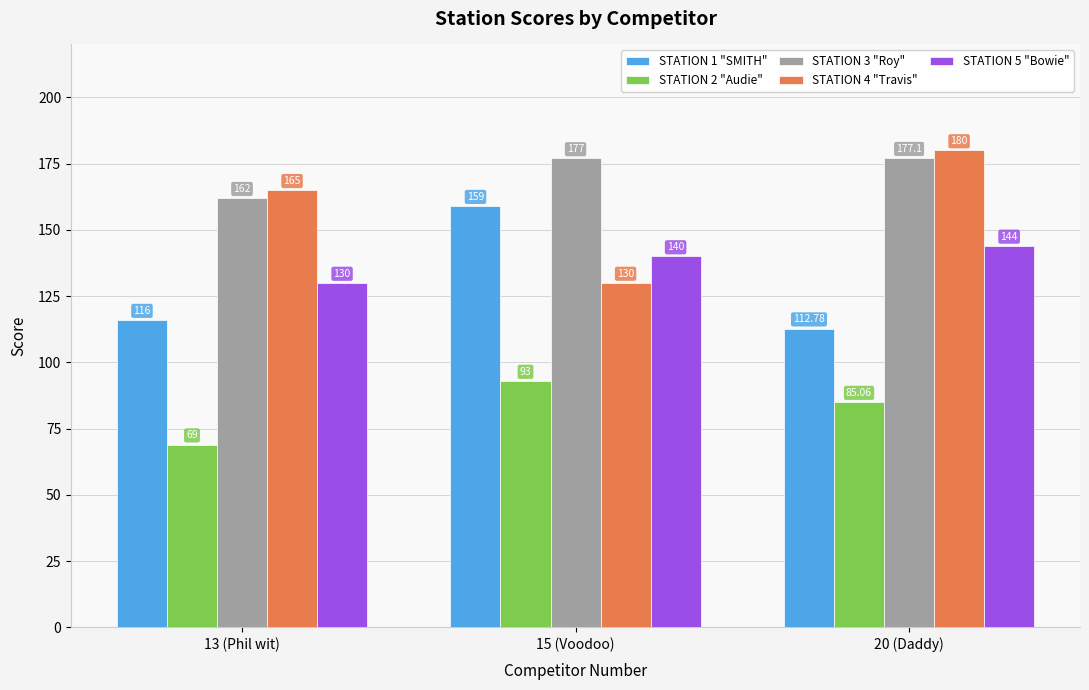

What is the sum of all STATION 1 "SMITH" values?

387.8